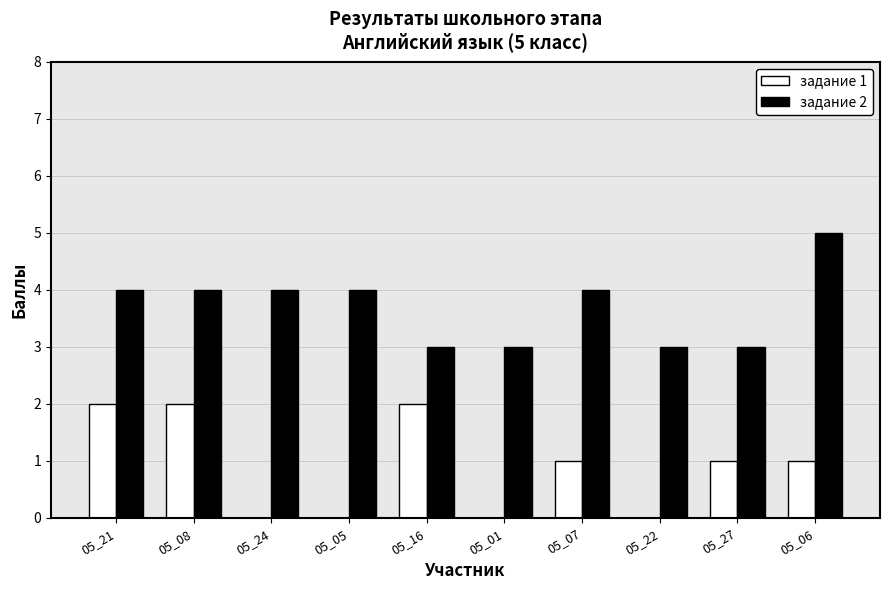

Are the bars horizontal?

No